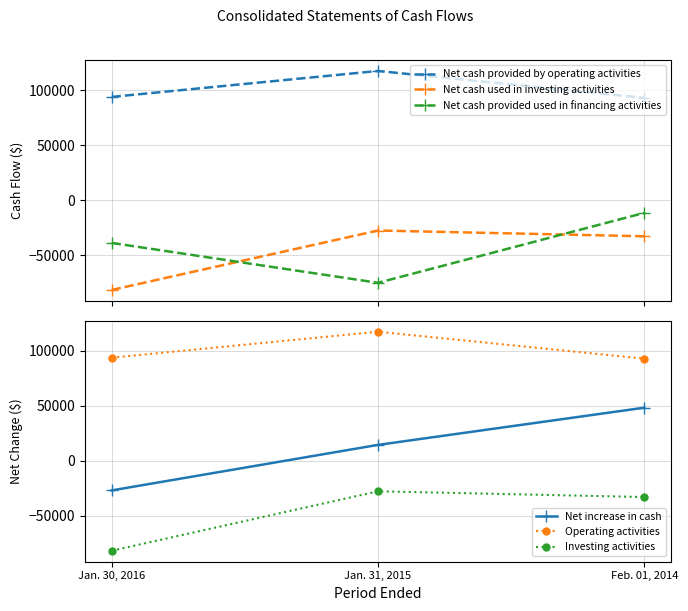

What is the value of the Operating activities point at the 3rd from the left?

92959